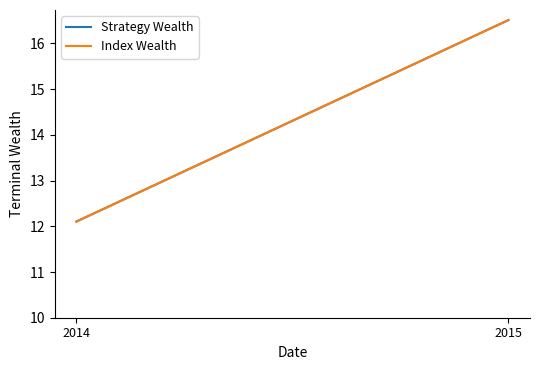

What is the value of the Index Wealth point at the 1st from the left?

12.1